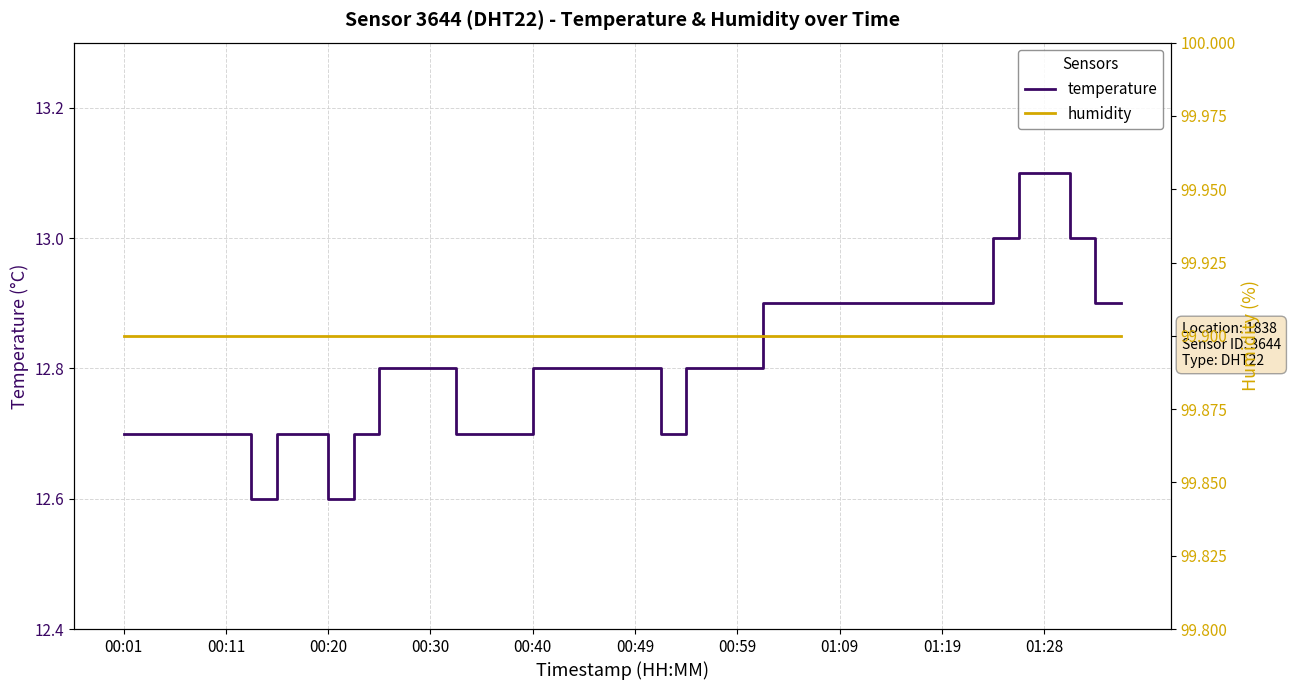

What are all the series names shown in the legend?

temperature, humidity